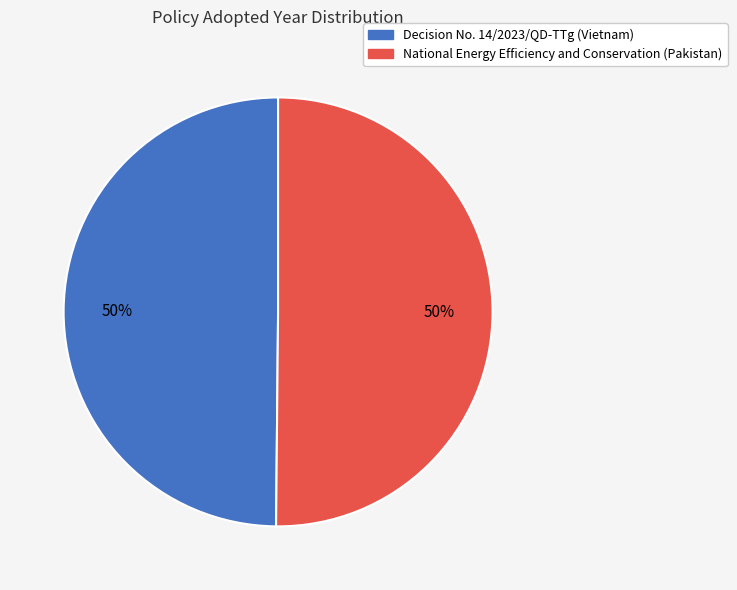

How many slices are in this pie chart?

2